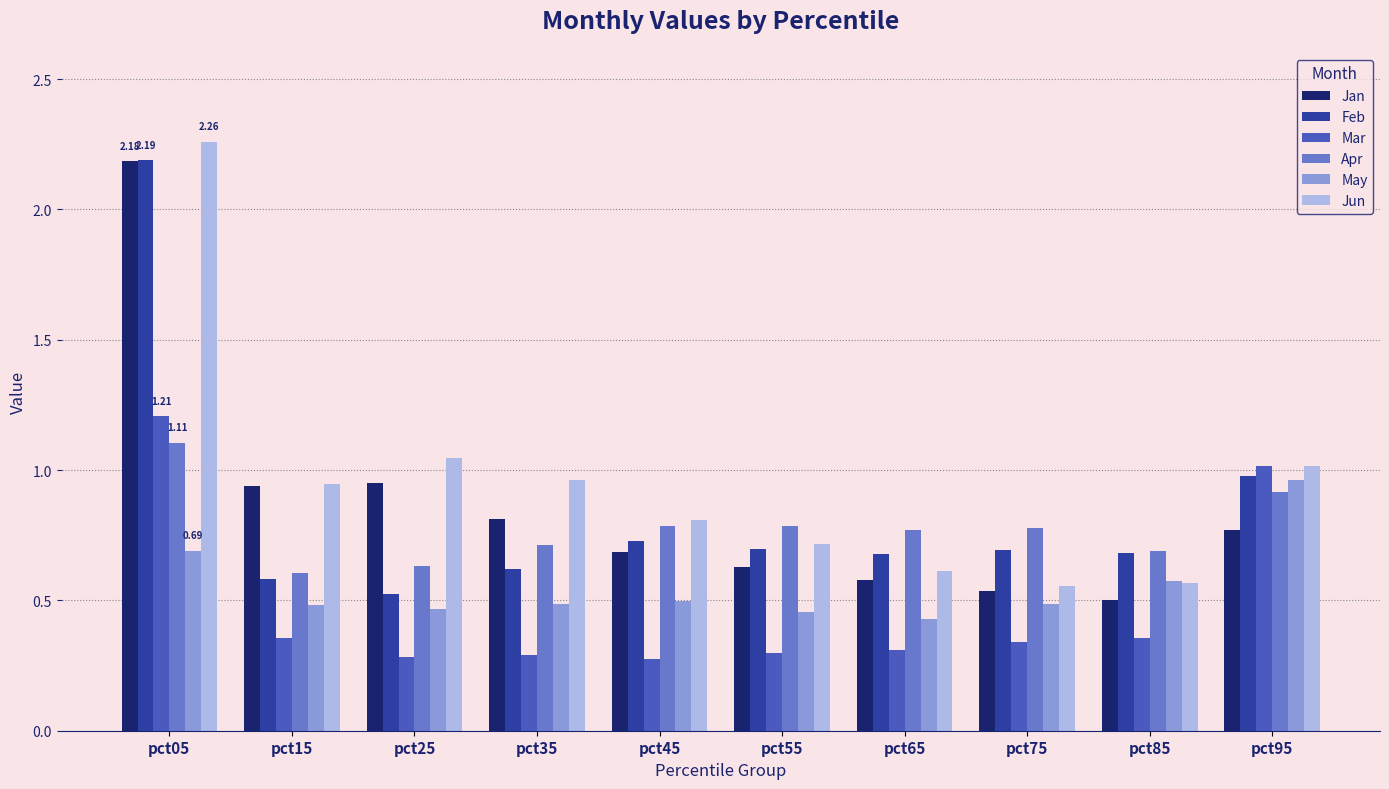

Which series has the largest range (max minus min)?

Jun